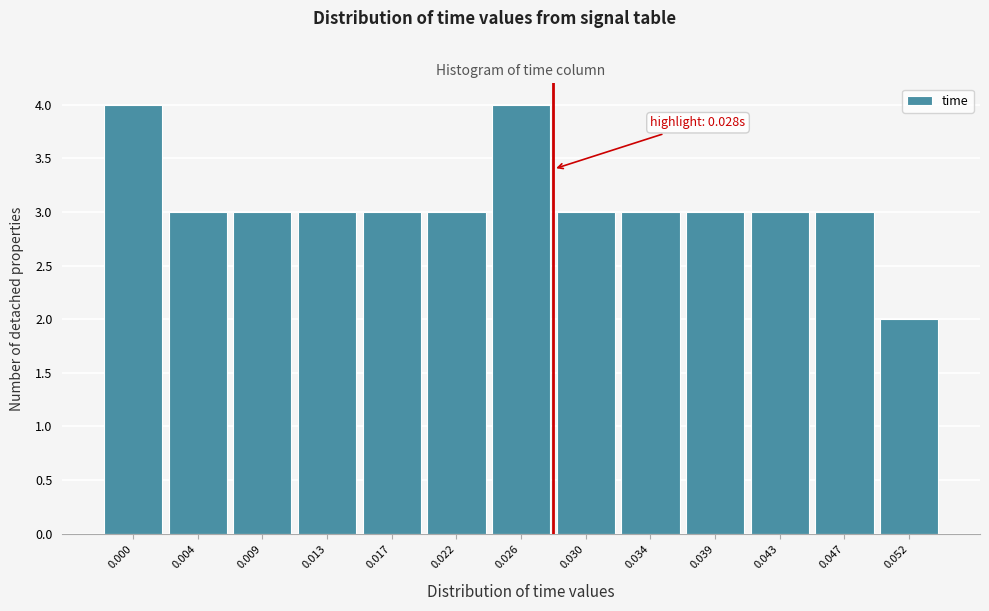

Reading left to right, extract all data points from this chart.

4	3	3	3	3	3	4	3	3	3	3	3	2